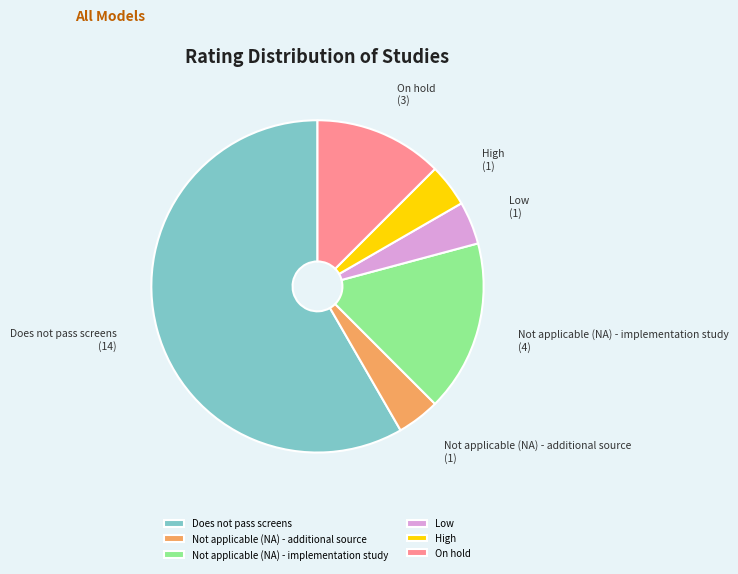

Is it true that Not applicable (NA) - implementation study is 10% of the pie?

False